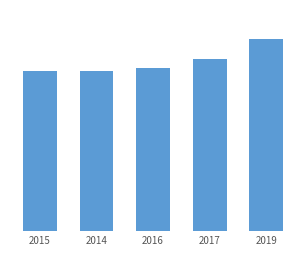

What is the average value?

951